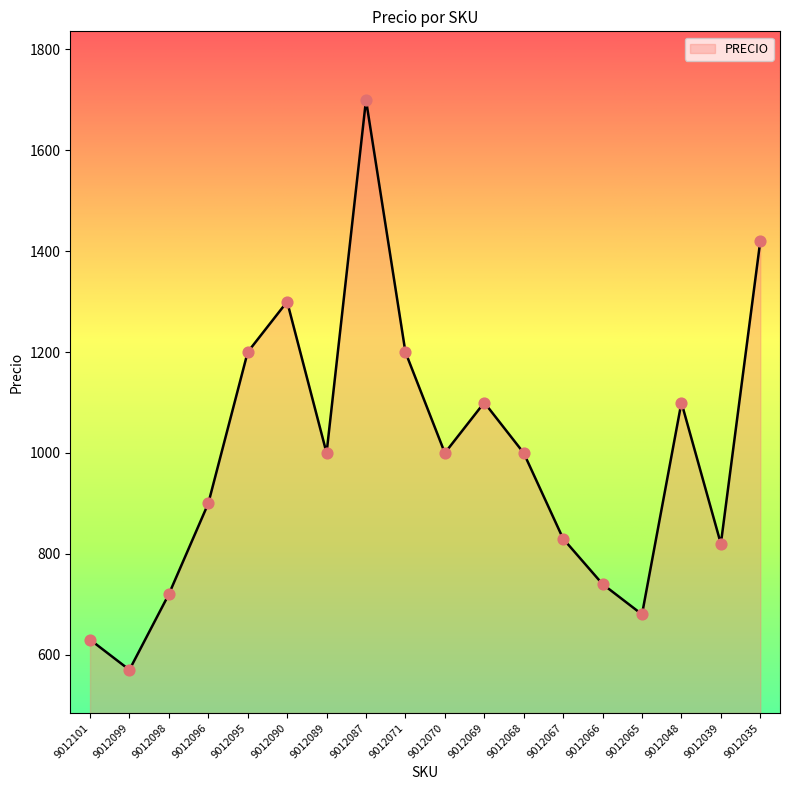

What is the change in value from 9012101 to 9012099?

-60